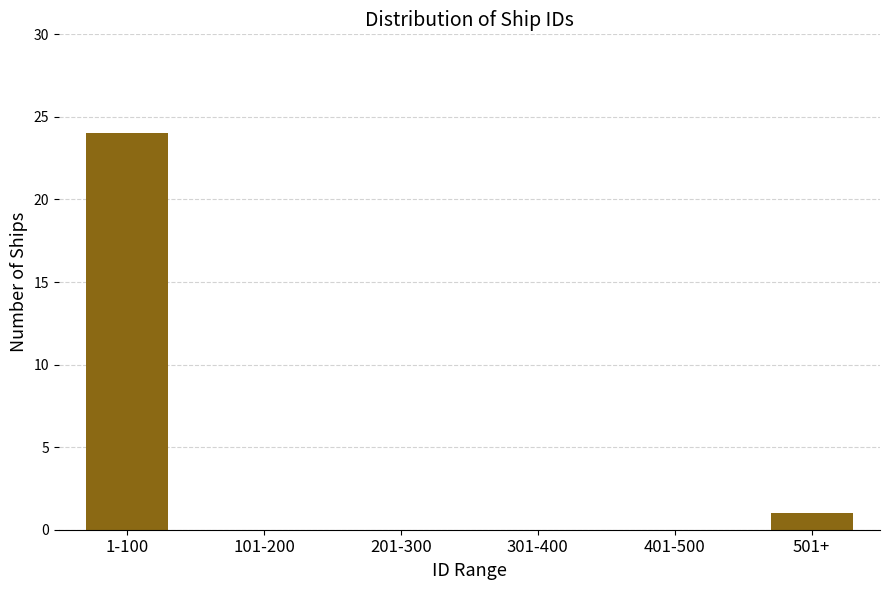

Reading right to left, list all the values displayed in this chart.

501+=1	401-500=0	301-400=0	201-300=0	101-200=0	1-100=24